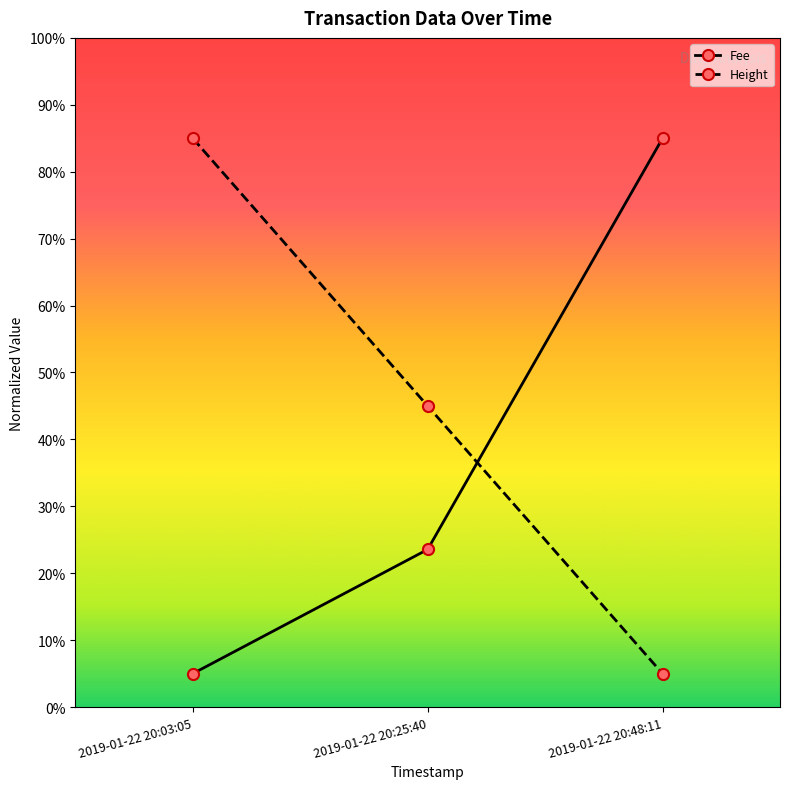

What is the difference between the maximum and second lowest values in the Fee series?

61.4